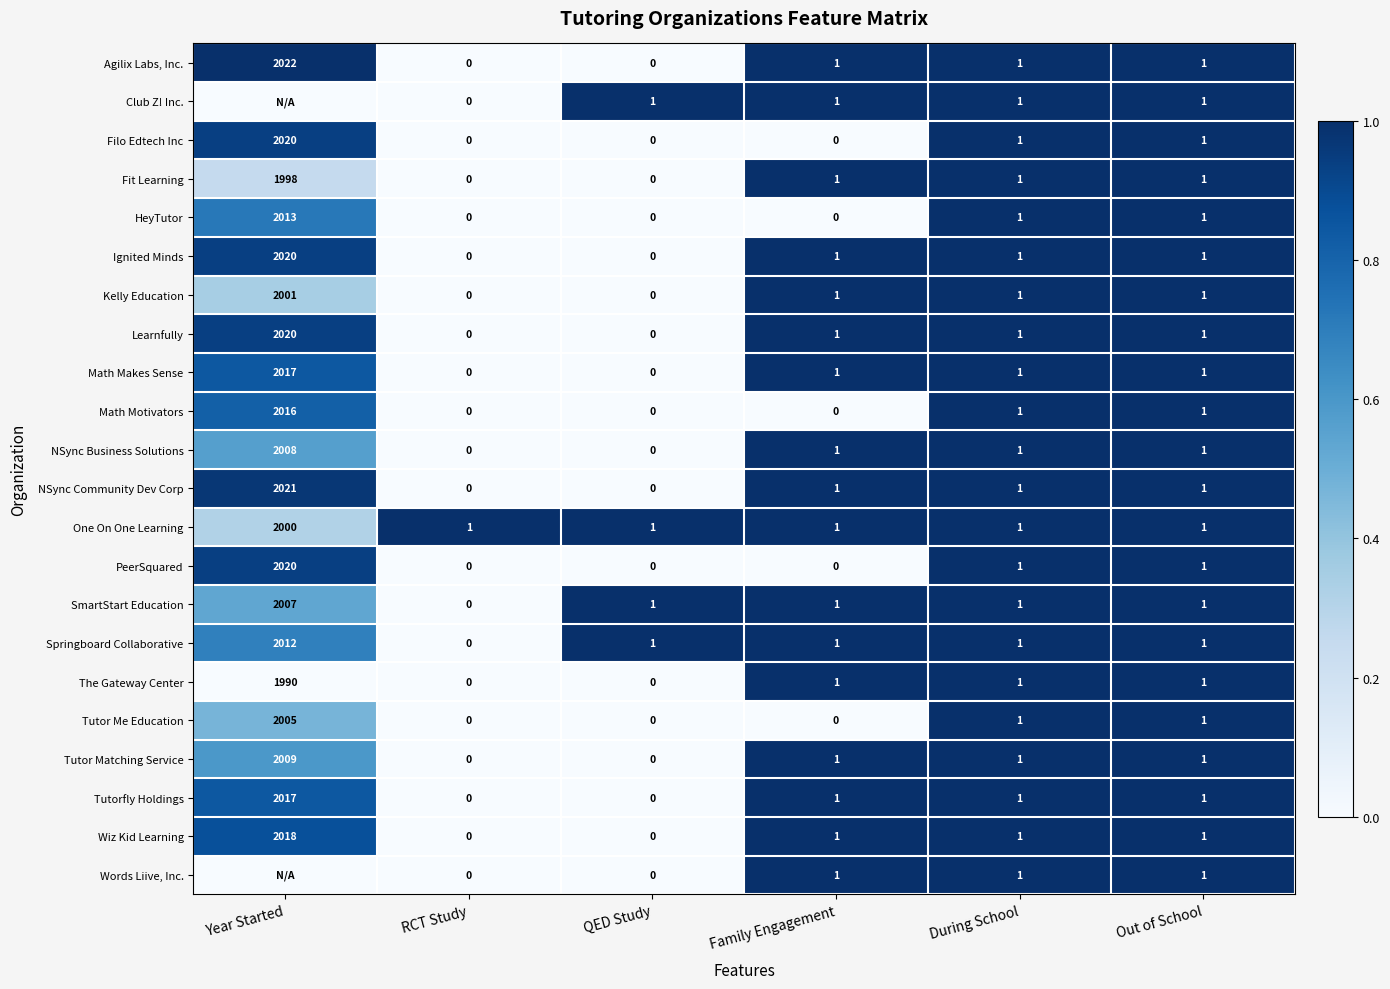

What is the sum of all One On One Learning values?

2005